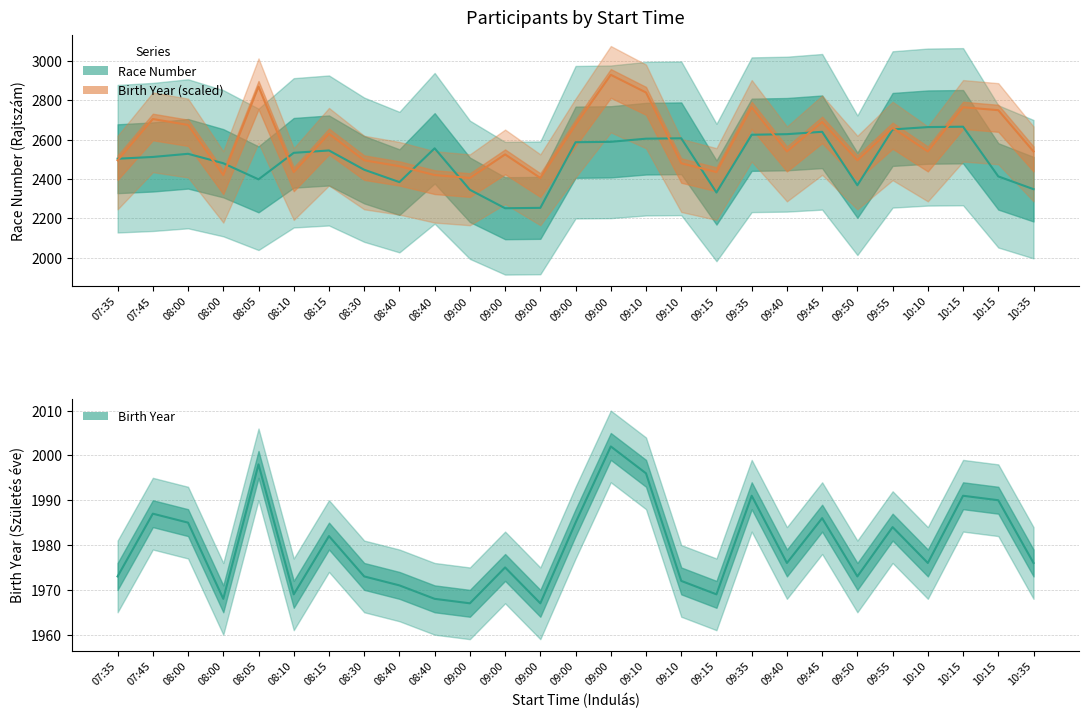

True or false: Birth Year (scaled) has a value of 4398 at 08:15.

False